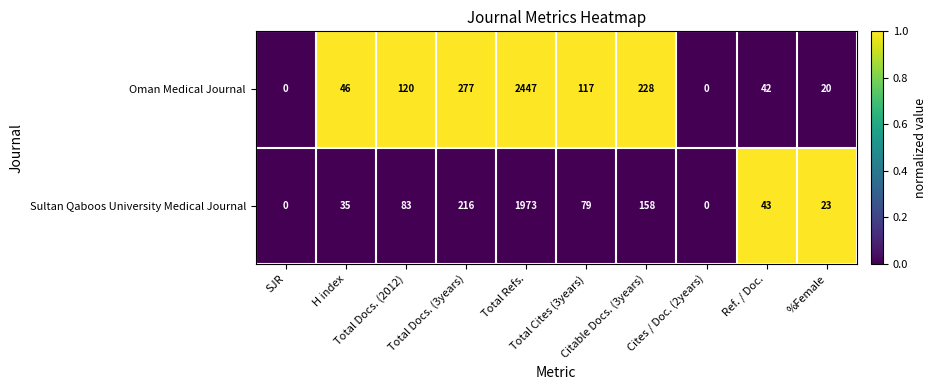

Count the number of categories in the chart.

10